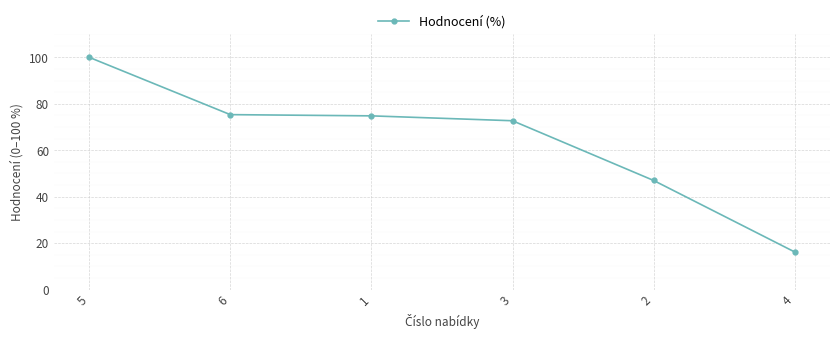

How many data points are less than 74?

3